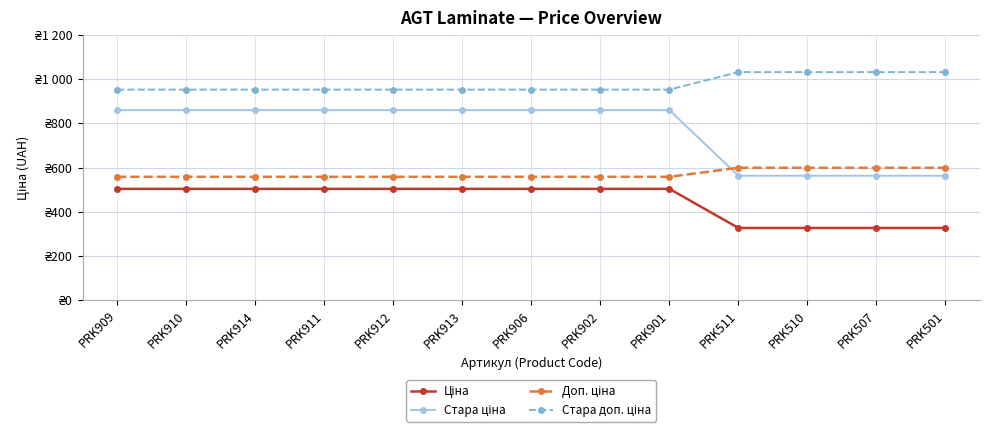

At PRK507, list the series in order from smallest to largest.

Ціна, Стара ціна, Доп. ціна, Стара доп. ціна